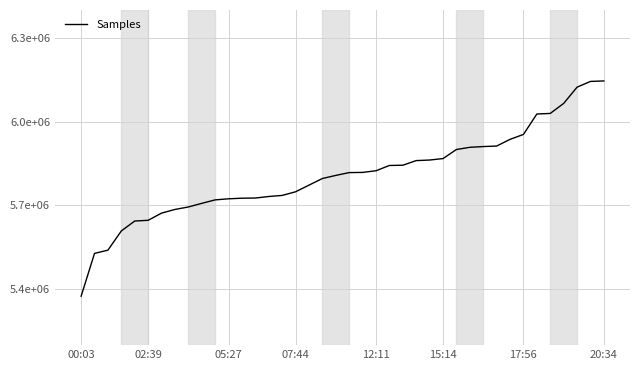

Where does the data first go above 5817782?

21